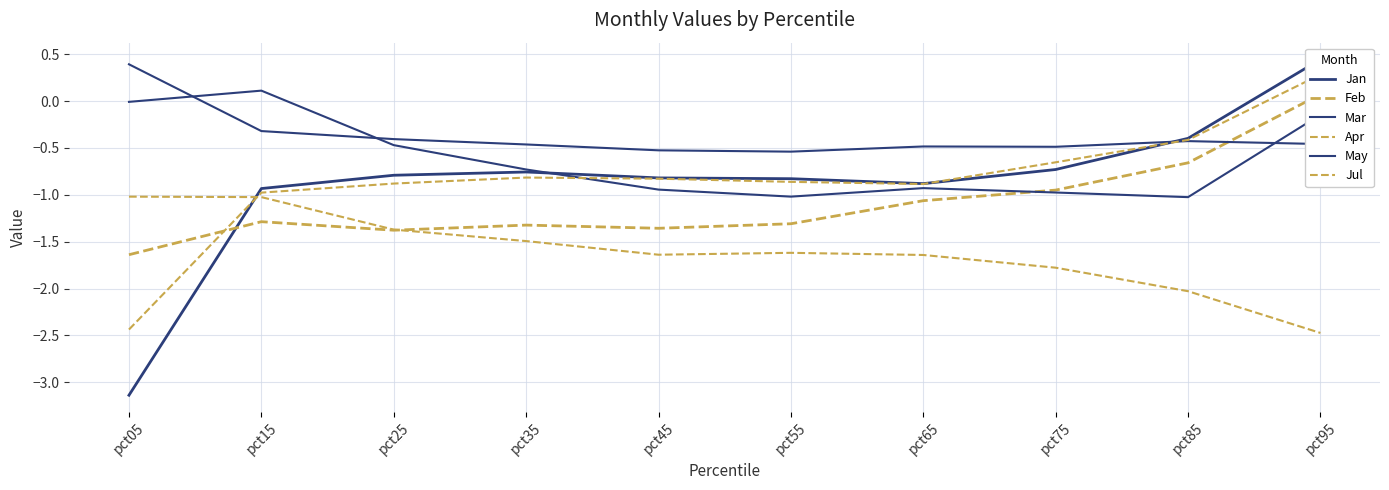

How many data points does each series have?

10